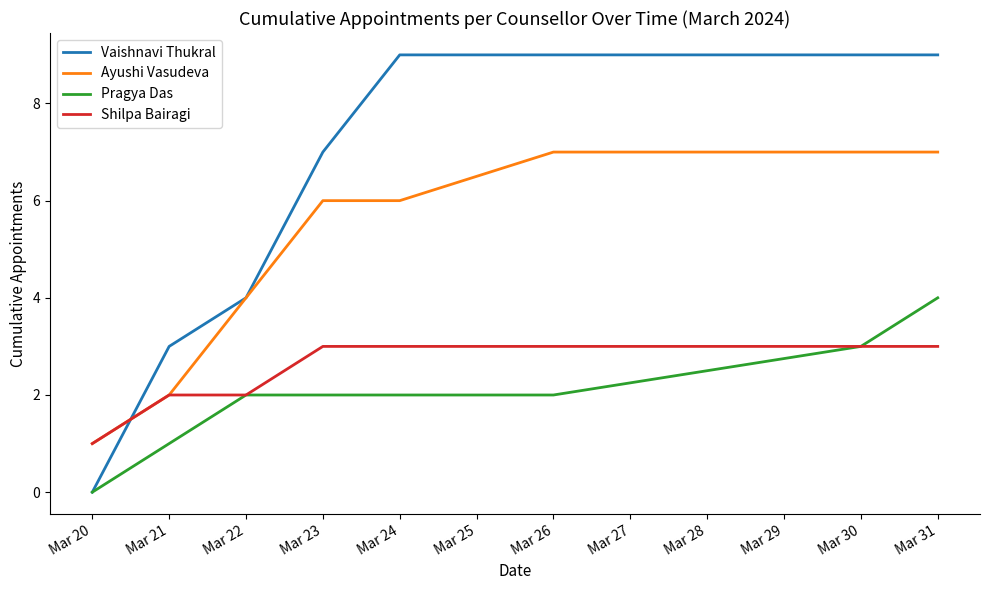

The Pragya Das series shows 1 at Mar 24. True or false?

False